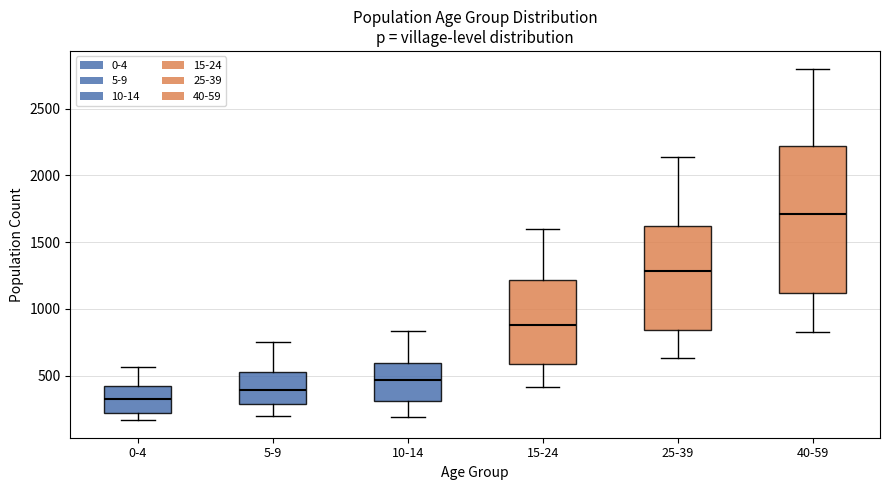

Comparing the boxes themselves (not the whiskers), which one is the tallest?

40-59